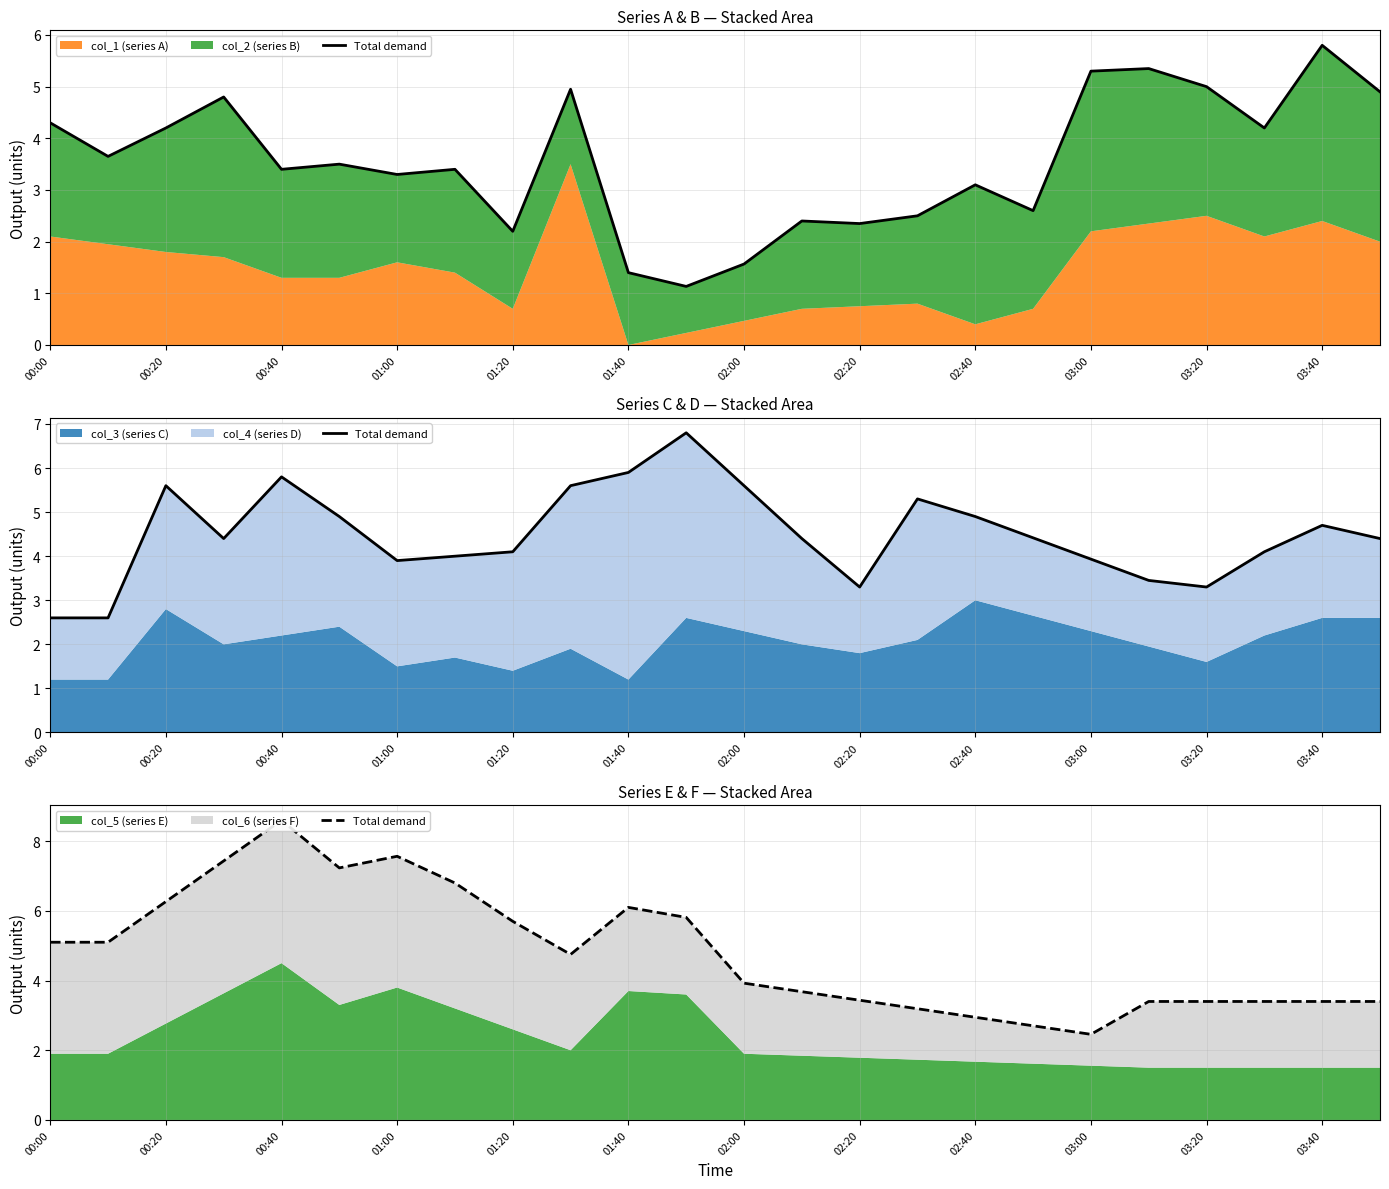

Does the chart display data point markers on the line(s)?

No